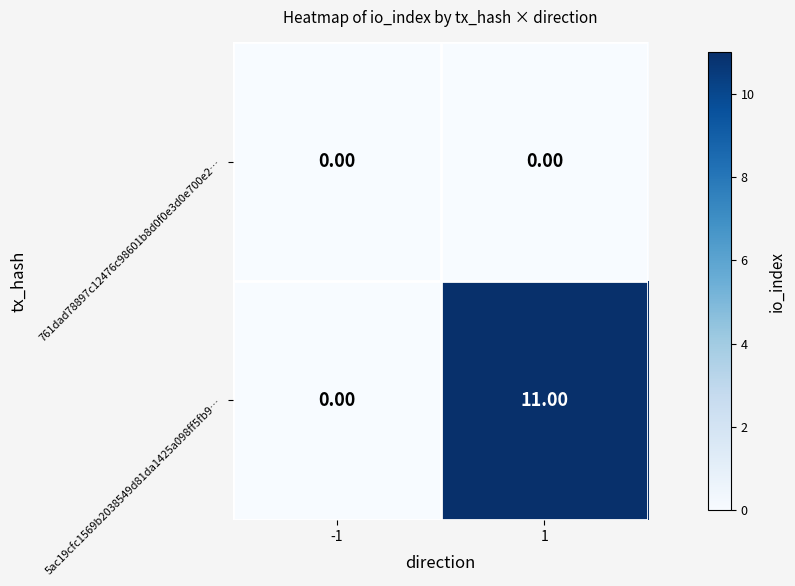

Rank the series by their average value, from lowest to highest.

761dad78897c12476c98601b8d0f0e3d0e700e2…, 5ac19cfc1569b2038549d81da1425a098ff5fb9…